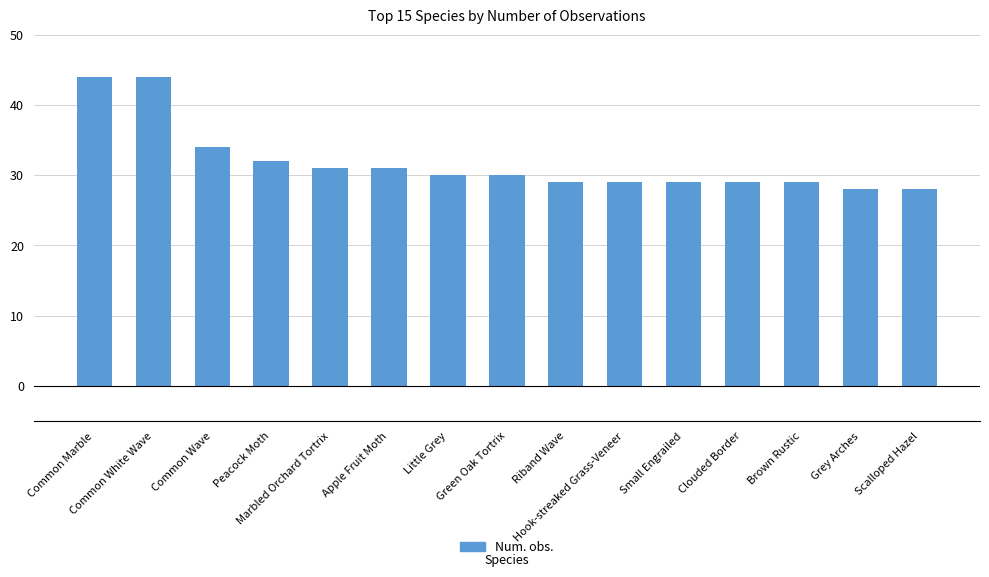

Approximately how many times larger is the value at Common White Wave compared to Hook-streaked Grass-Veneer?

1.5